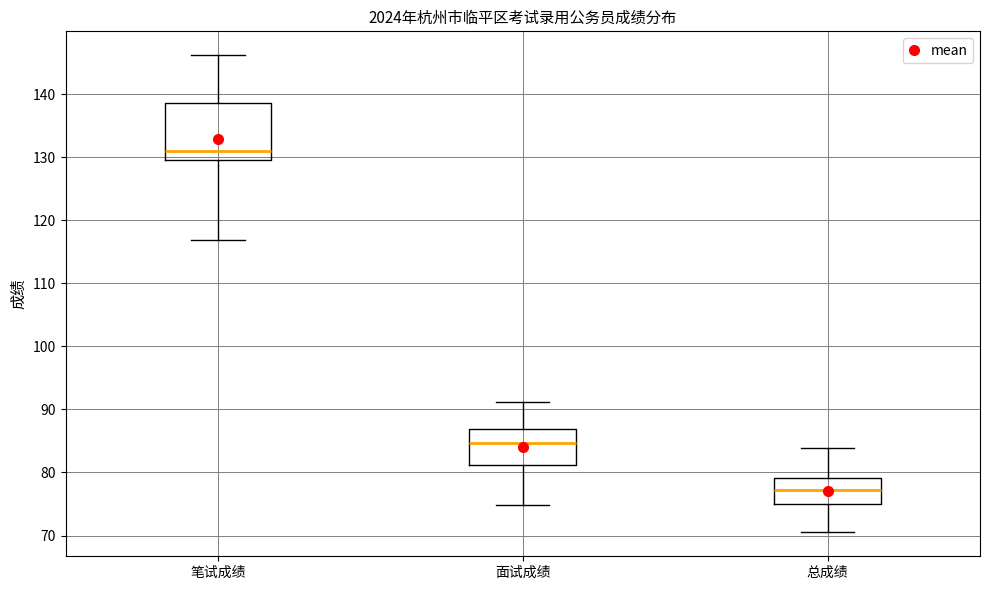

Where does the lower whisker of the box for 笔试成绩 end on the y-axis? The values are not printed on the chart, so give them approximately, as read against the axis.

117